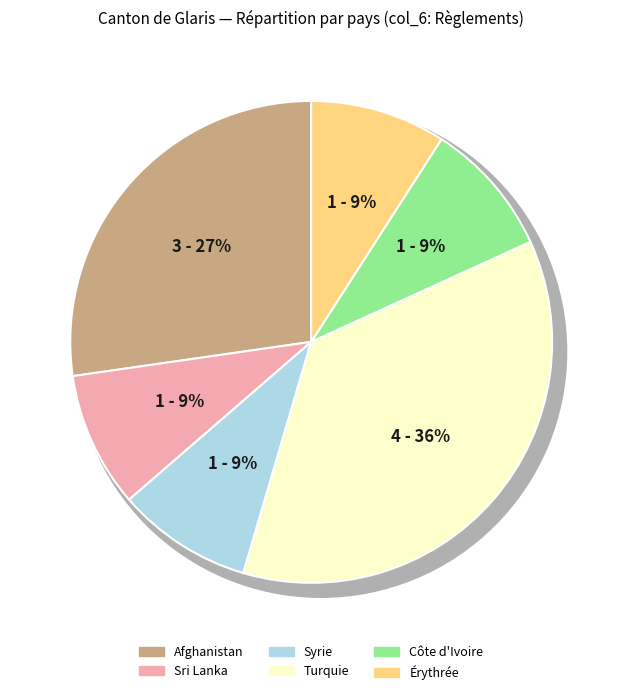

The Provenance inconnu slice represents 1% of the pie. True or false?

False